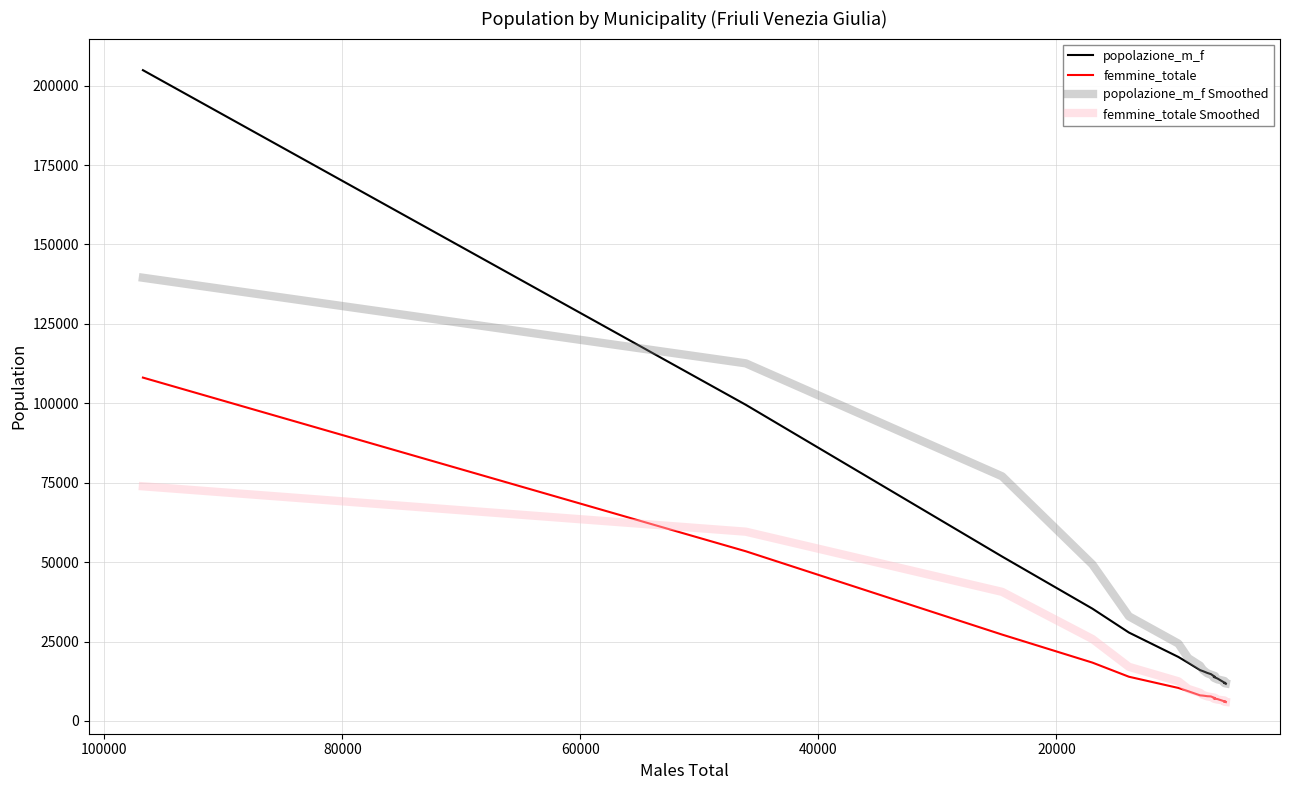

What is the sum of all popolazione_m_f values?

635342.0